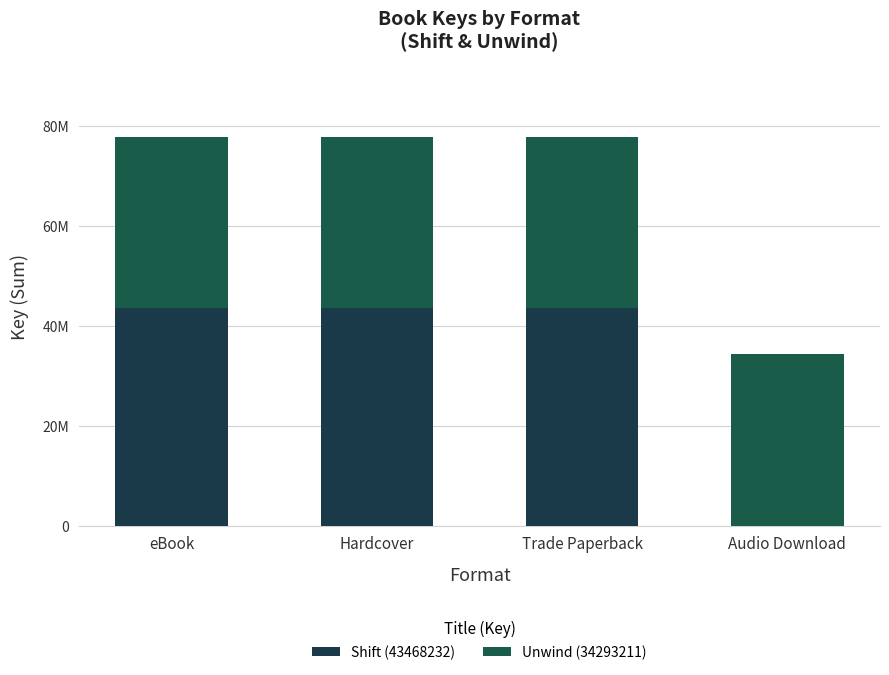

Is it true that Shift (43468232) equals 64886976 at eBook?

False